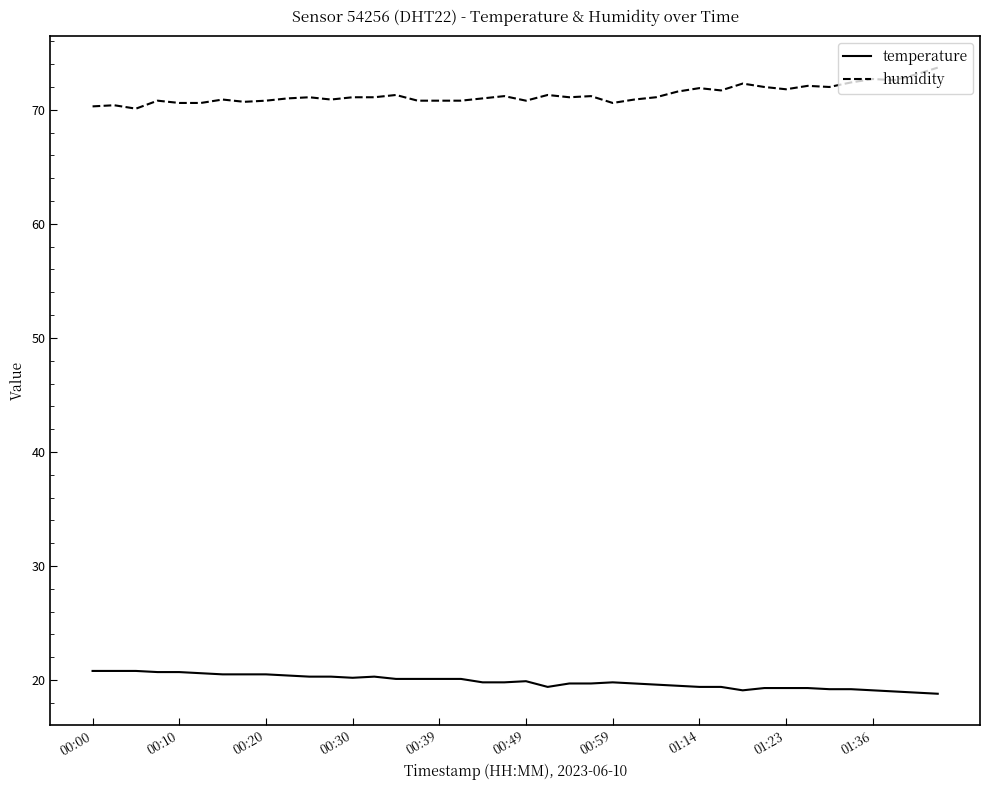

Does the chart have visible grid lines?

No